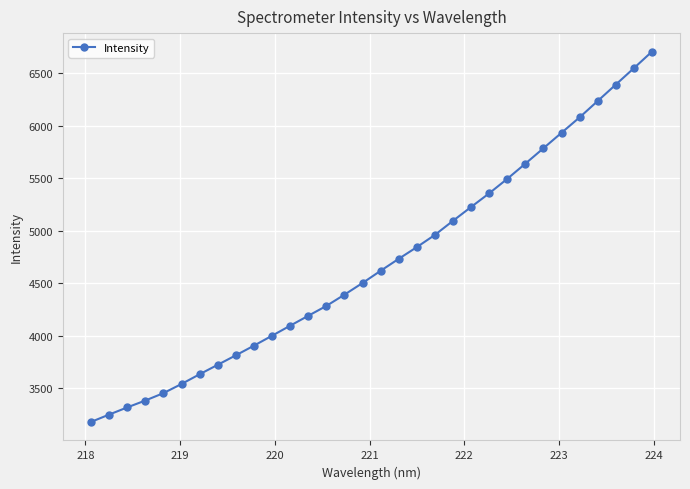

How many data points are less than 4617?

16